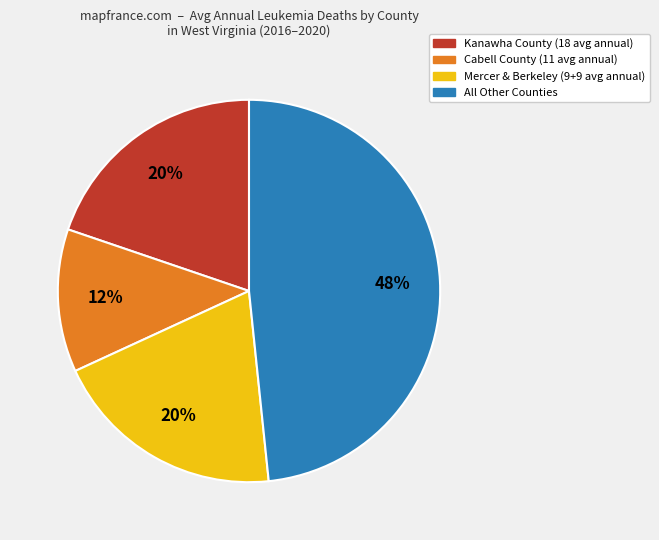

Does any single category account for the majority?

No